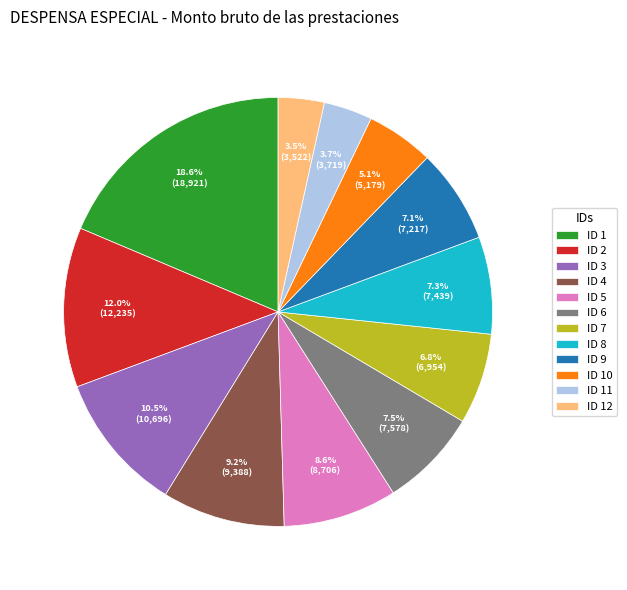

Count the number of slices in the pie.

12